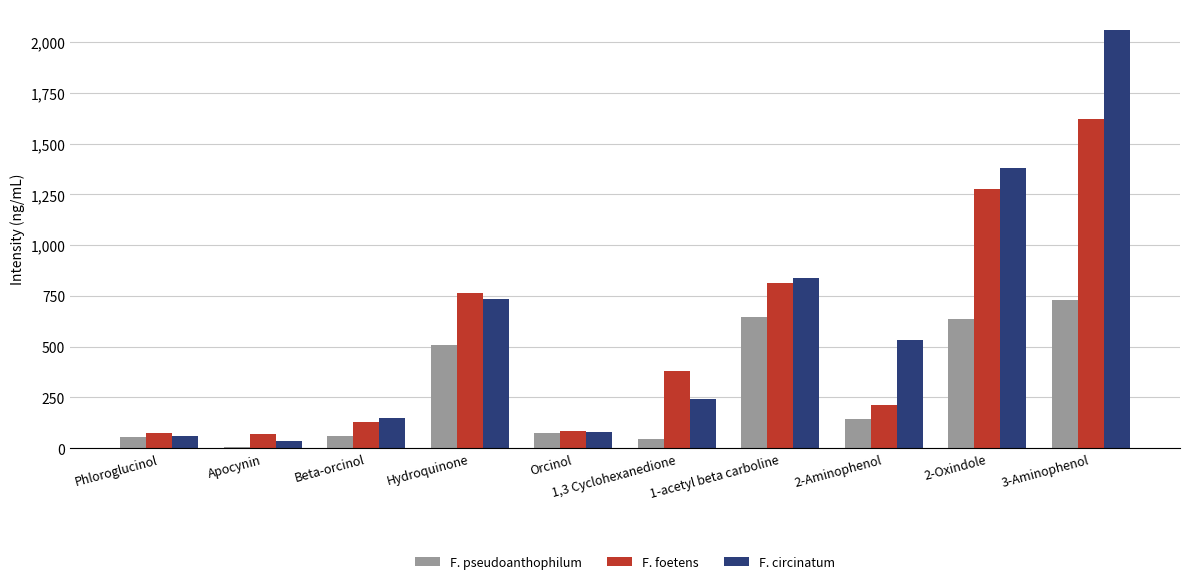

What is the sum of all F. circinatum values?

6109.8